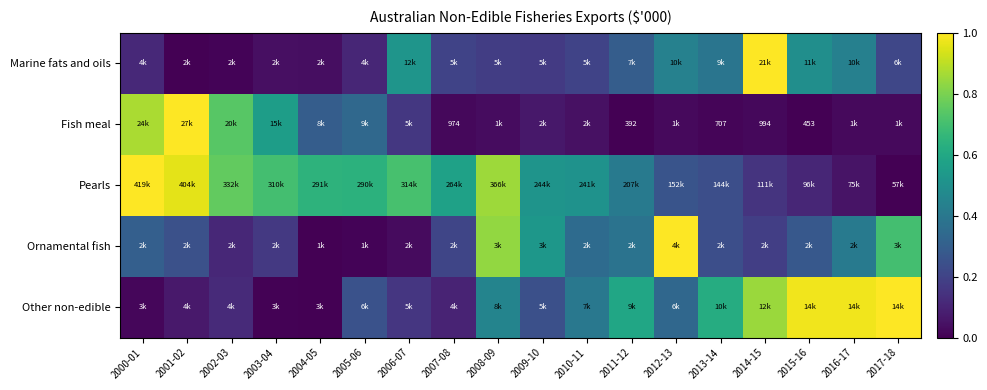

Is the value of Pearls at 2004-05 greater than the value of Marine fats and oils at 2007-08?

Yes